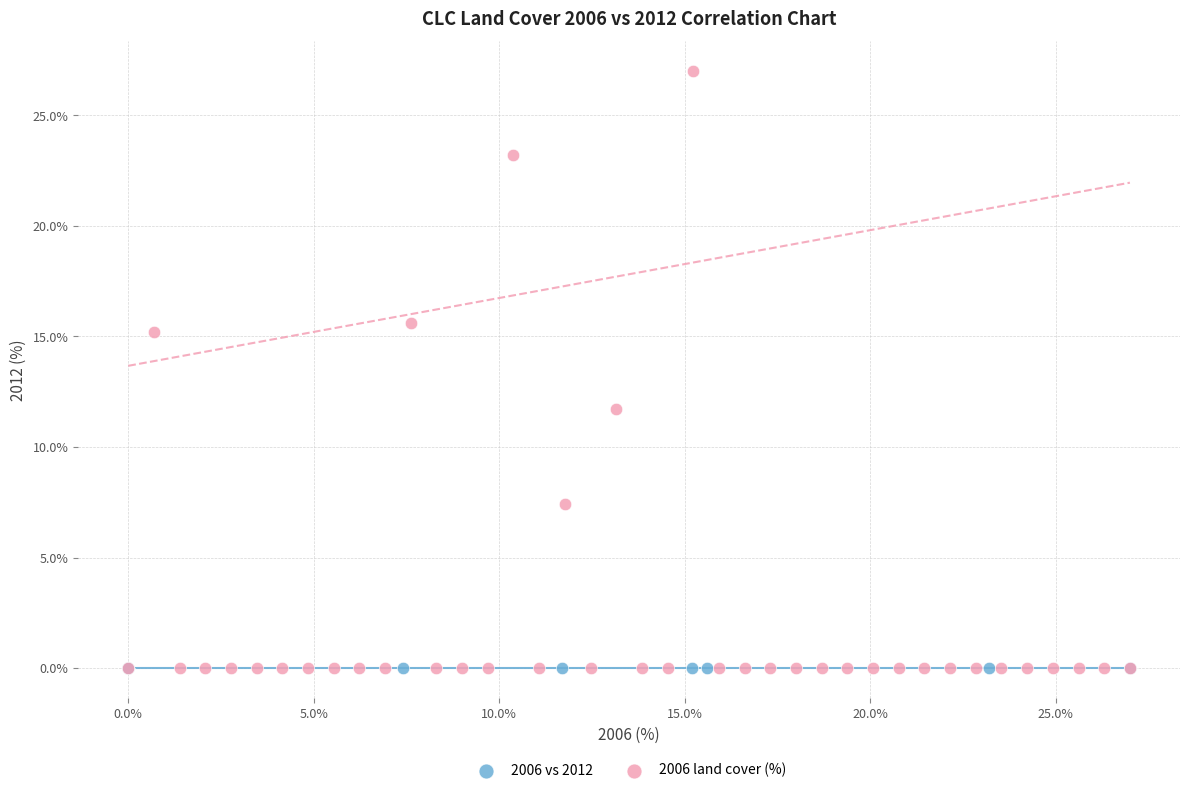

Which series contains the highest Y value?

2006 land cover (%)